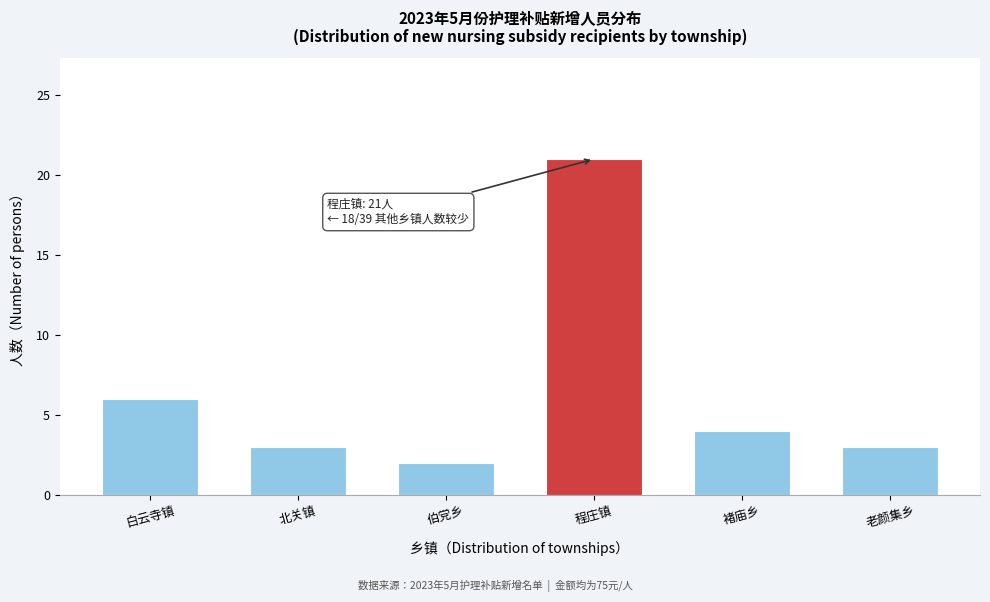

Reading left to right, transcribe all the data shown in this chart.

白云寺镇=6	北关镇=3	伯党乡=2	程庄镇=21	褚庙乡=4	老颜集乡=3